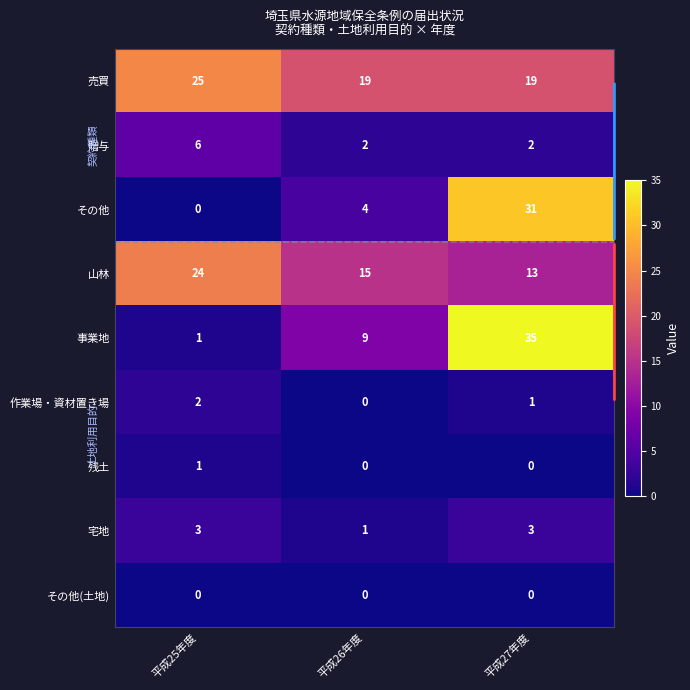

At which category is the sum across all series the highest?

平成27年度